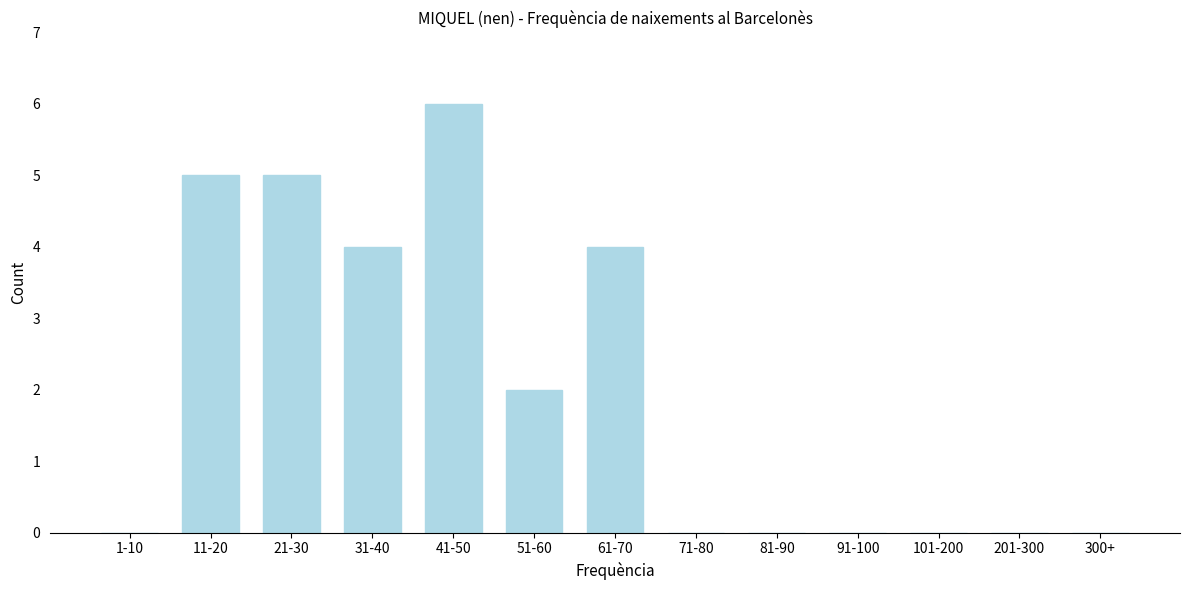

Reading left to right, what are all the values shown in this chart?

1-10=0	11-20=5	21-30=5	31-40=4	41-50=6	51-60=2	61-70=4	71-80=0	81-90=0	91-100=0	101-200=0	201-300=0	300+=0